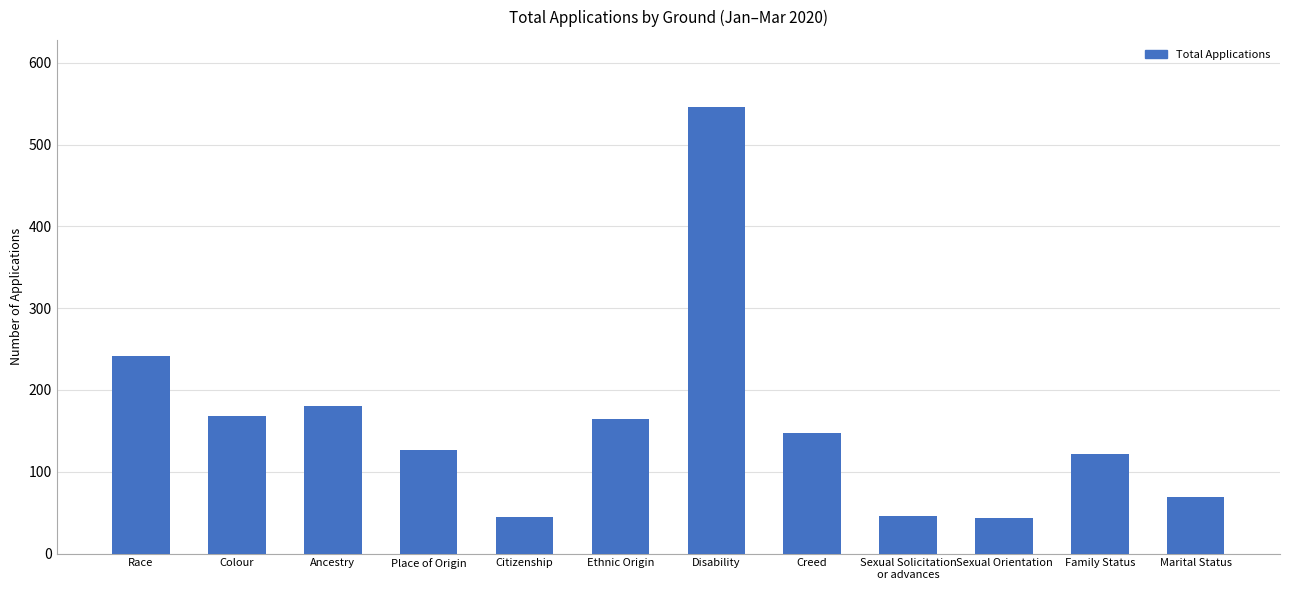

True or false: the data shows 69 at Marital Status.

True